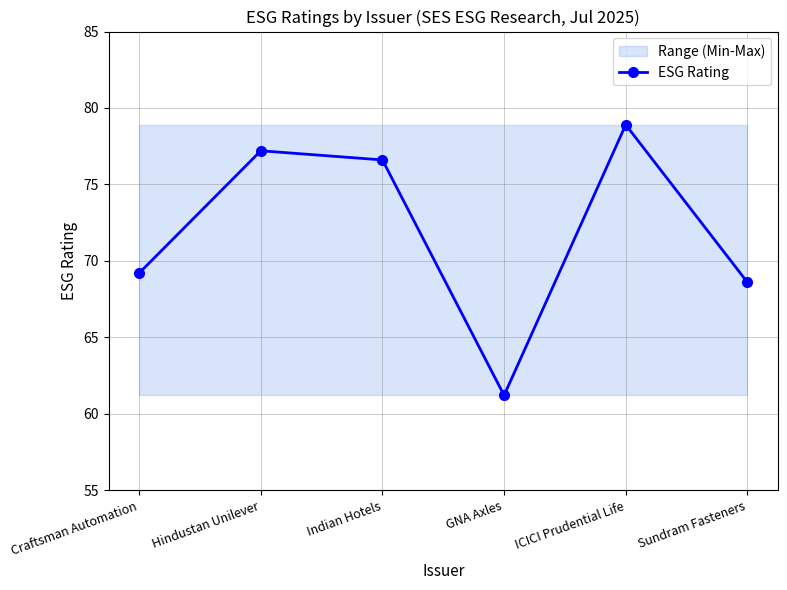

How many values in the ESG Rating series exceed 76?

3